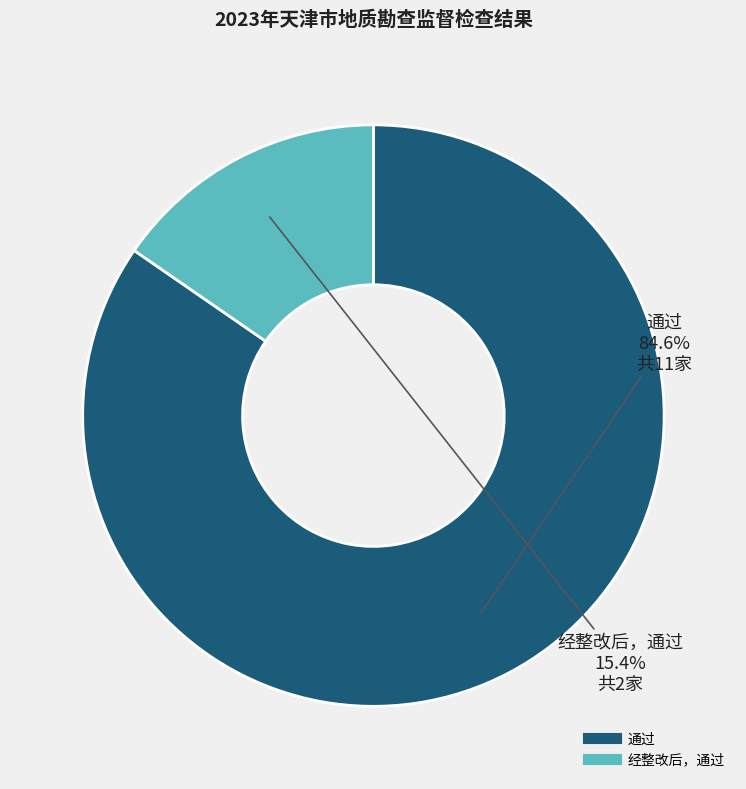

Does any single category account for the majority?

Yes